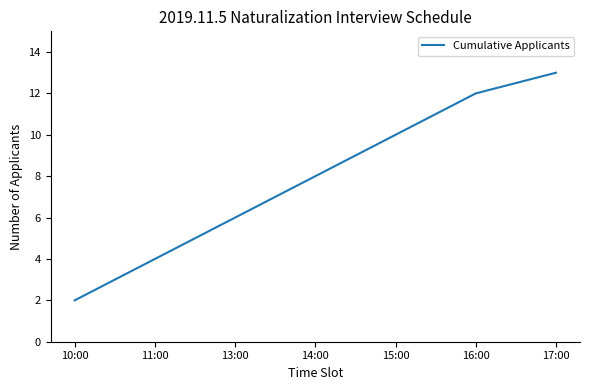

What is the difference between the values at 14:00 and 13:00?

2